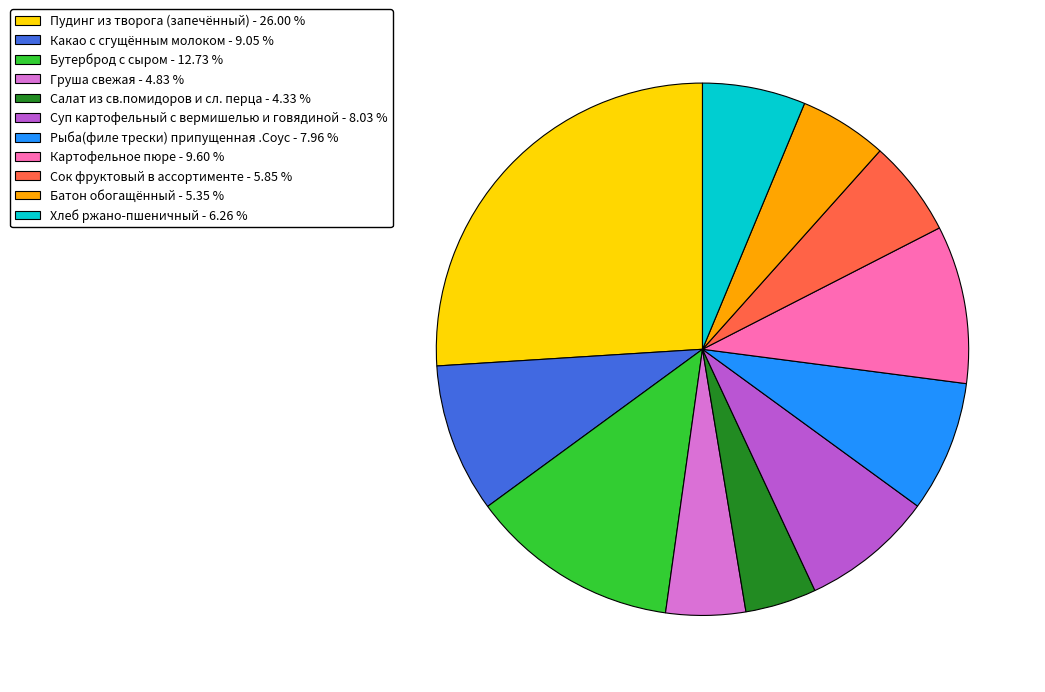

Does Какао с сгущённым молоком represent more than half of the total?

No